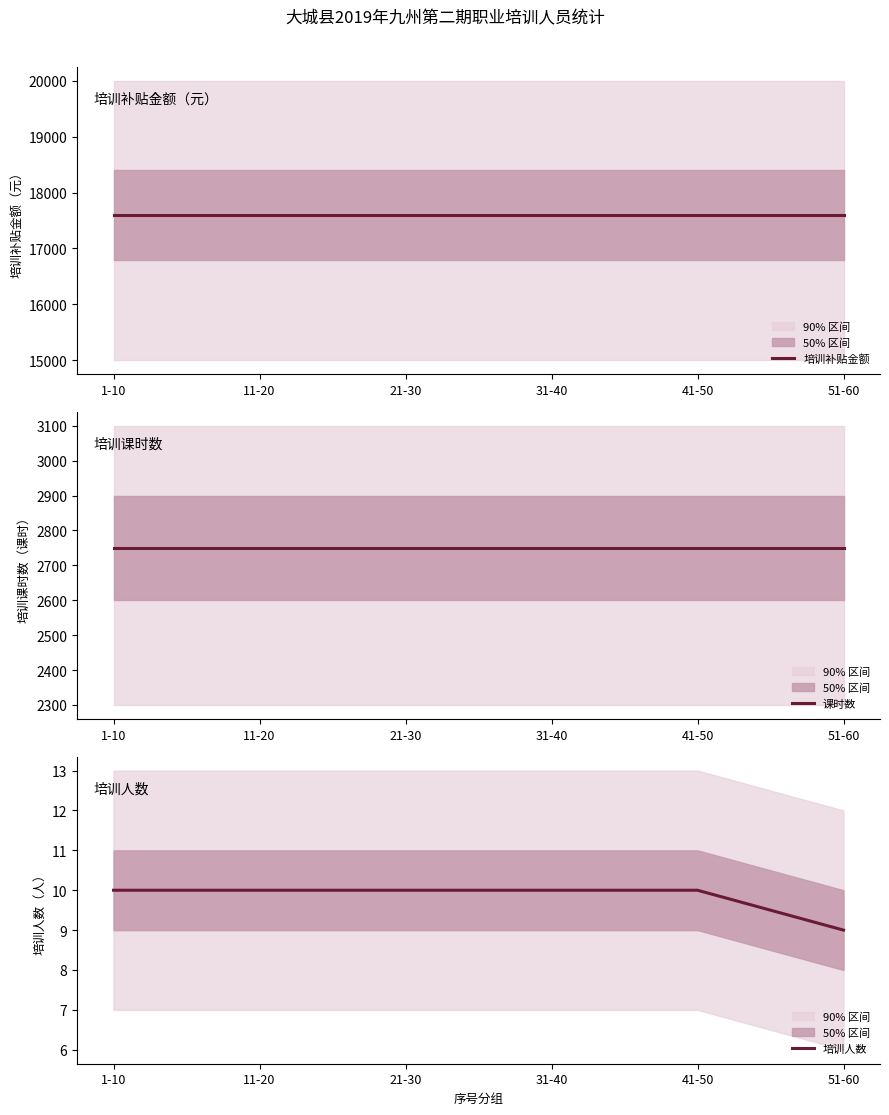

Where is 培训人数 nearest to the value 9?

51-60